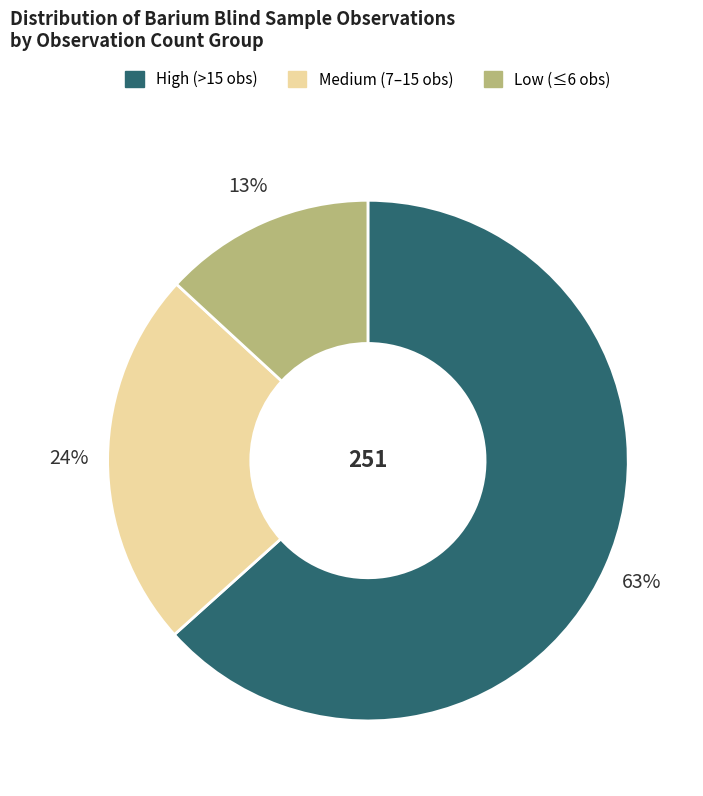

True or false: High (>15 obs) accounts for 63% of the total.

True